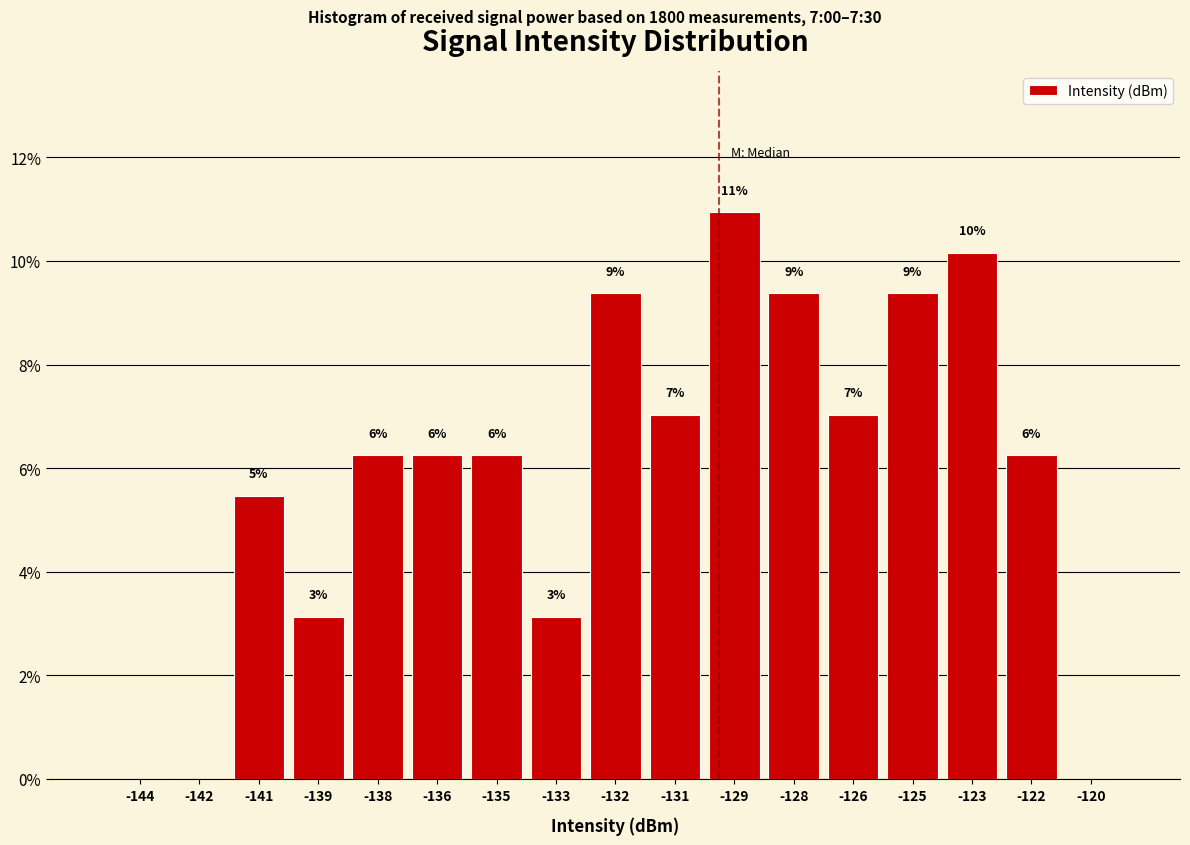

Are the bars horizontal?

No